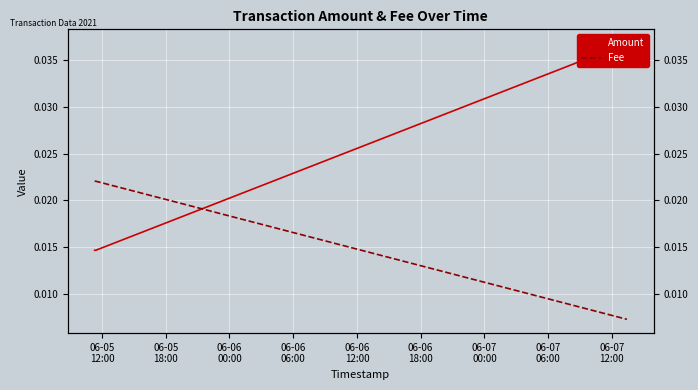

How many intersections are there between Fee and Amount?

1